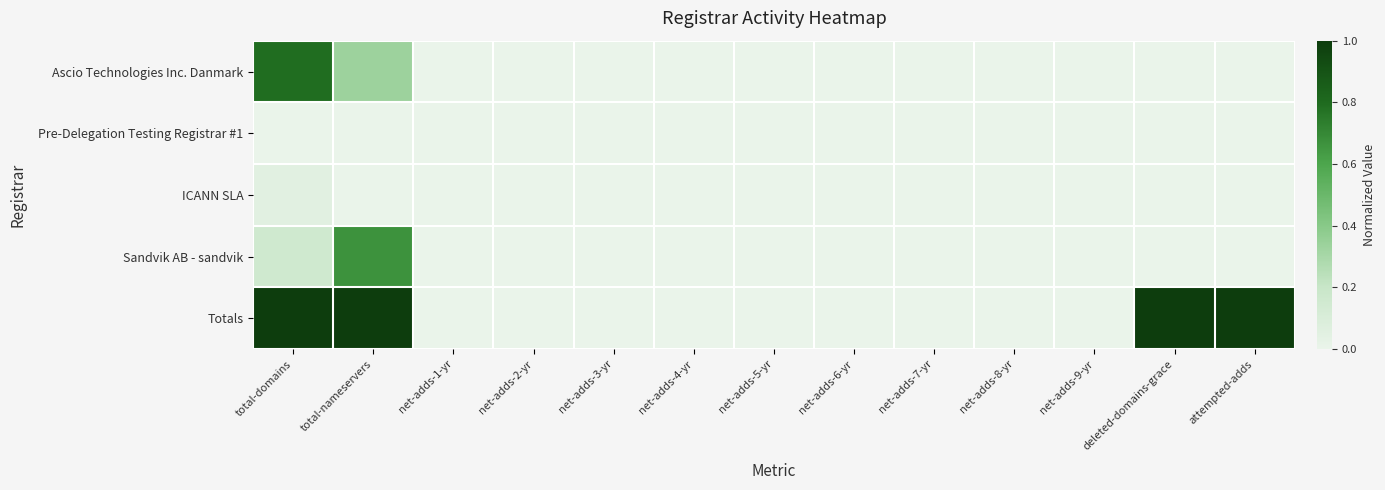

Rank the series by their maximum value, from lowest to highest.

Pre-Delegation Testing Registrar #1, ICANN SLA, Sandvik AB - sandvik, Ascio Technologies Inc. Danmark, Totals